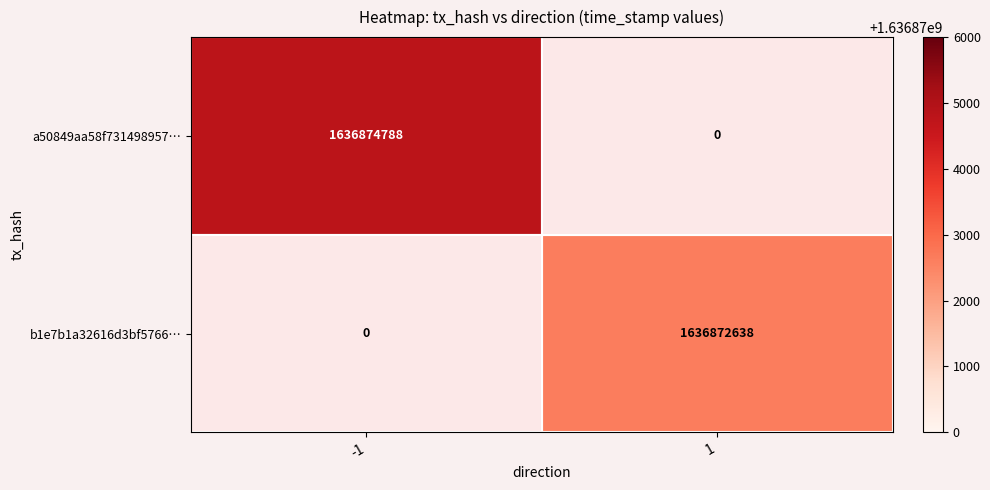

The value of a50849aa58f731498957… at -1 is 1636874788. True or false?

True